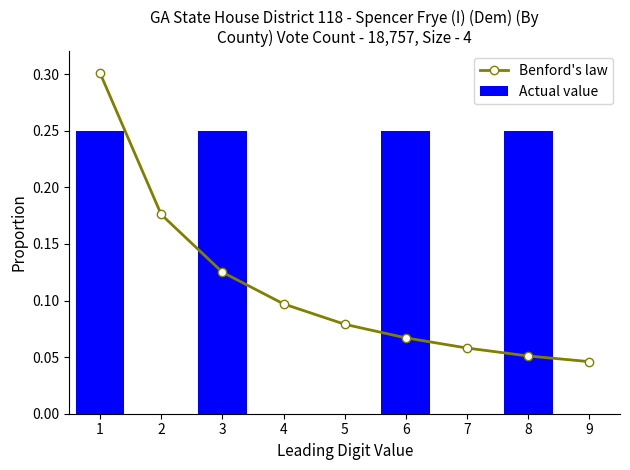

The value of Benford's law at 3 is 0.1. True or false?

True